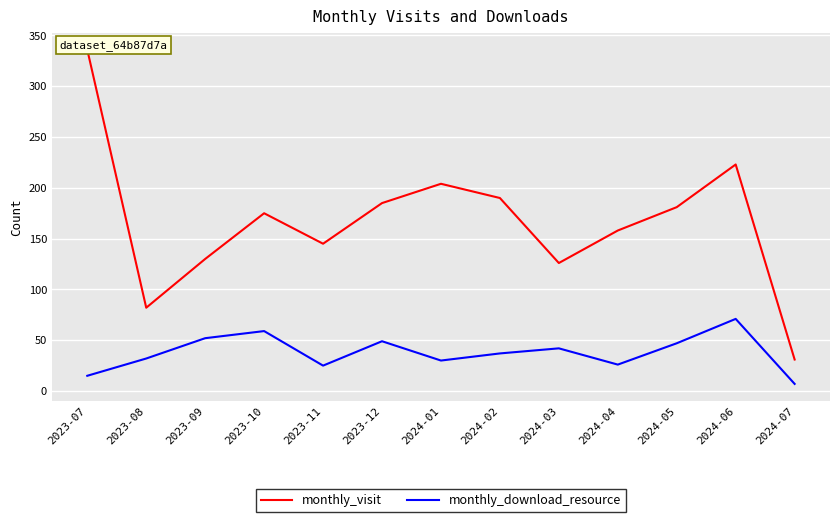

At which category does the chart reach its peak across all series?

2023-07